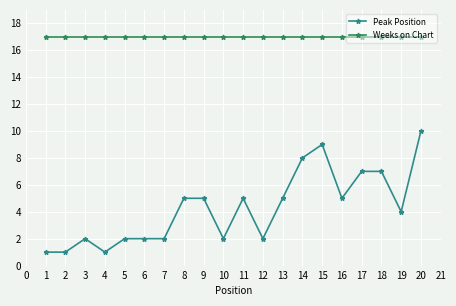

At 2, list the series in order from largest to smallest.

Weeks on Chart, Peak Position